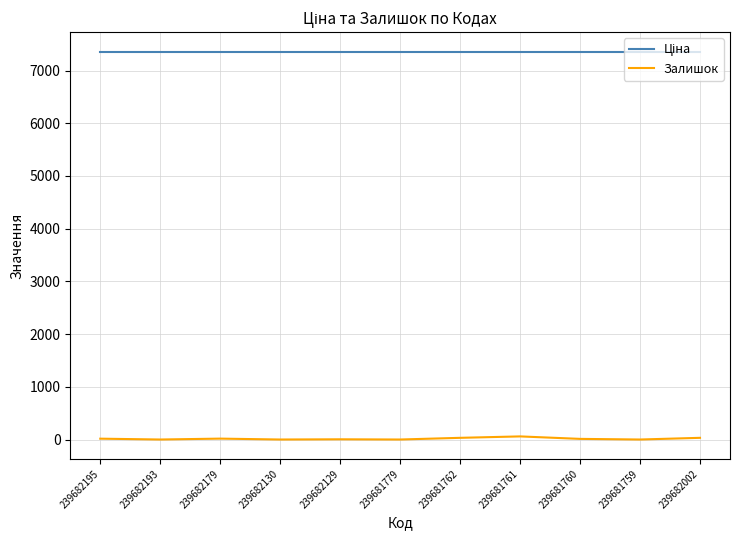

Which series has the largest range (max minus min)?

Залишок